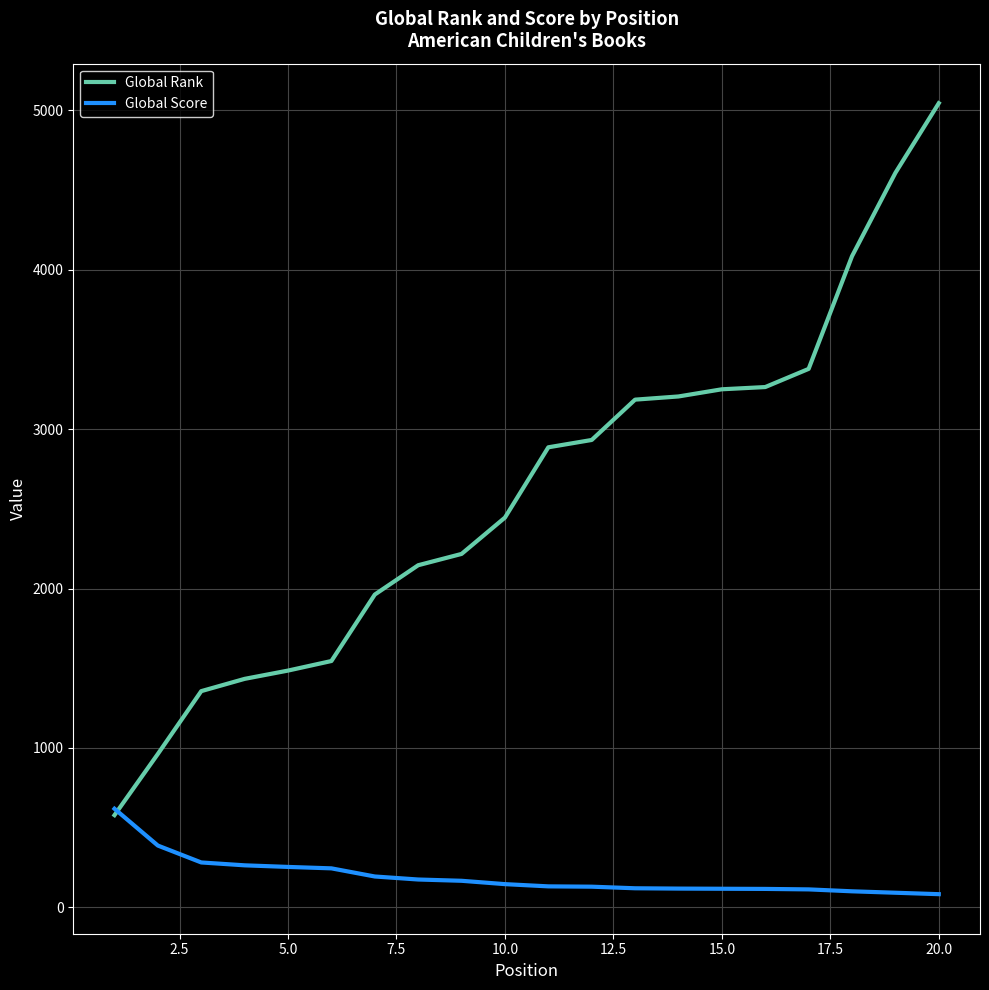

Which series has the largest total across all categories?

Global Rank